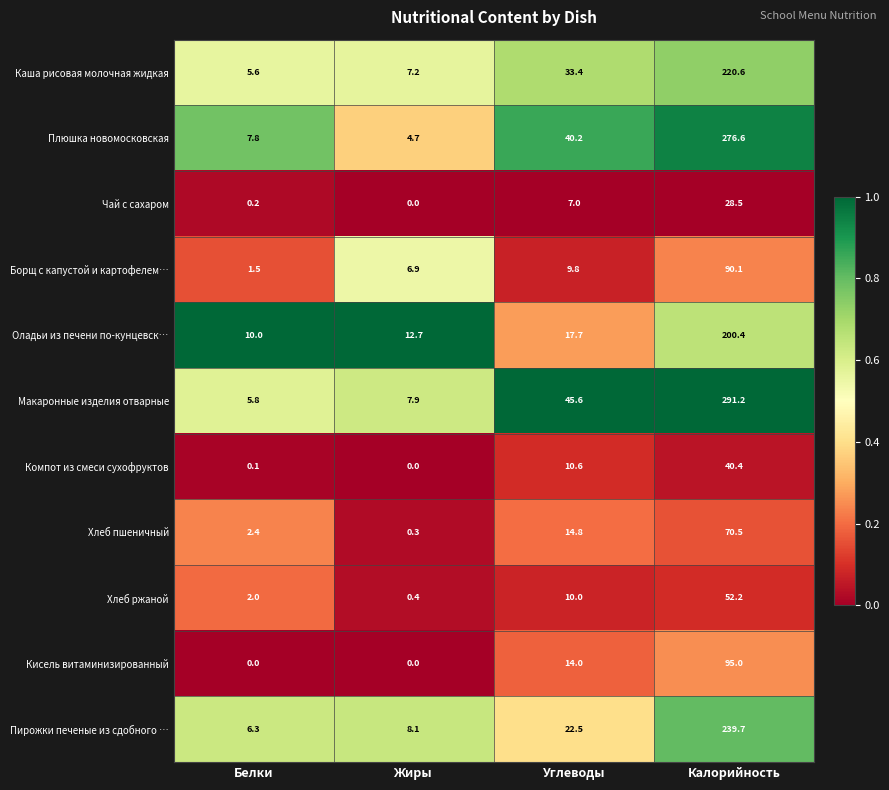

Which series has the largest total across all categories?

Макаронные изделия отварные